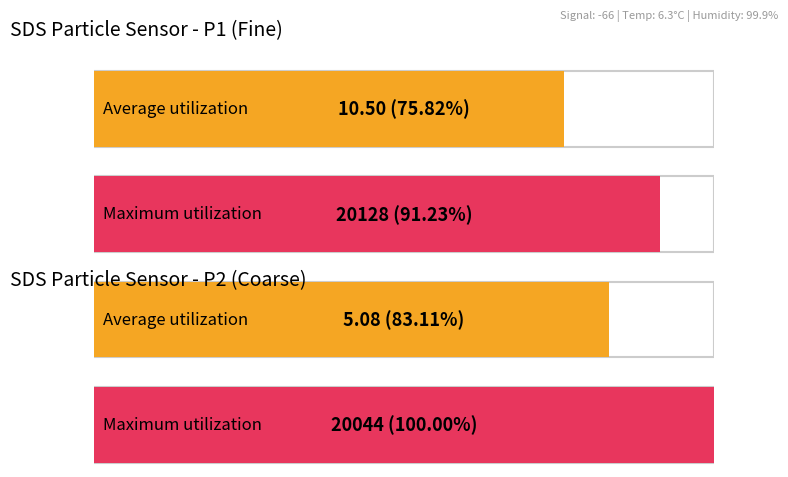

Reading left to right, extract all data points from this chart.

Average utilization: 10.5	5.1
Maximum utilization: 20128.0	20044.0